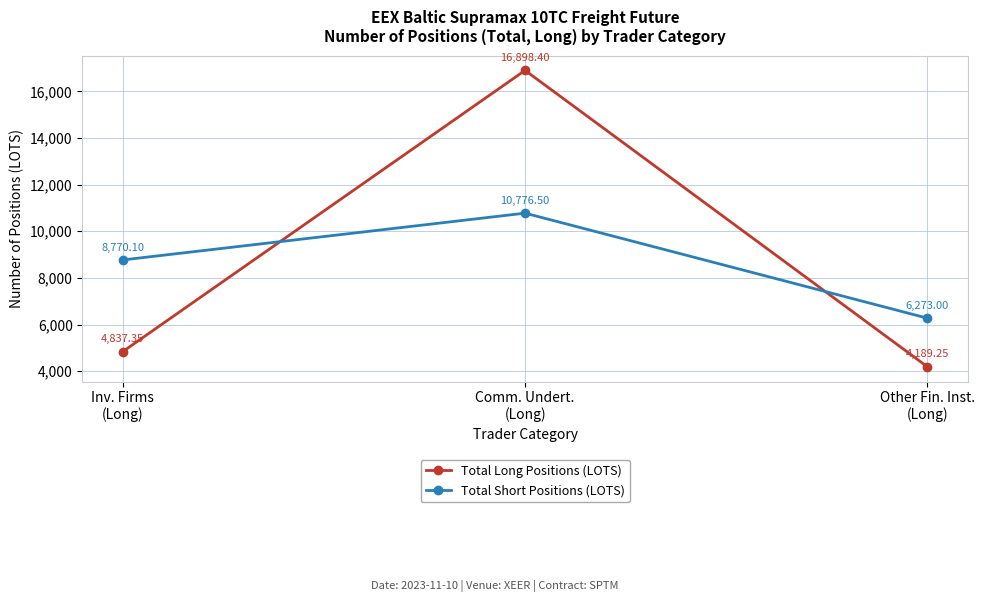

Which series has the largest total across all categories?

Total Long Positions (LOTS)